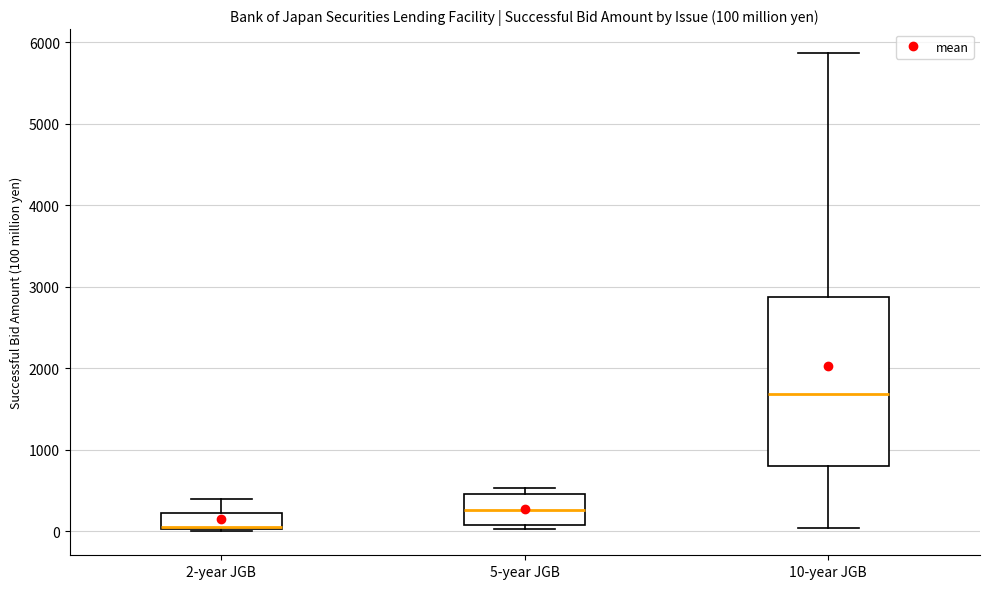

Which box is the tallest, from its lower edge to its upper edge?

10-year JGB